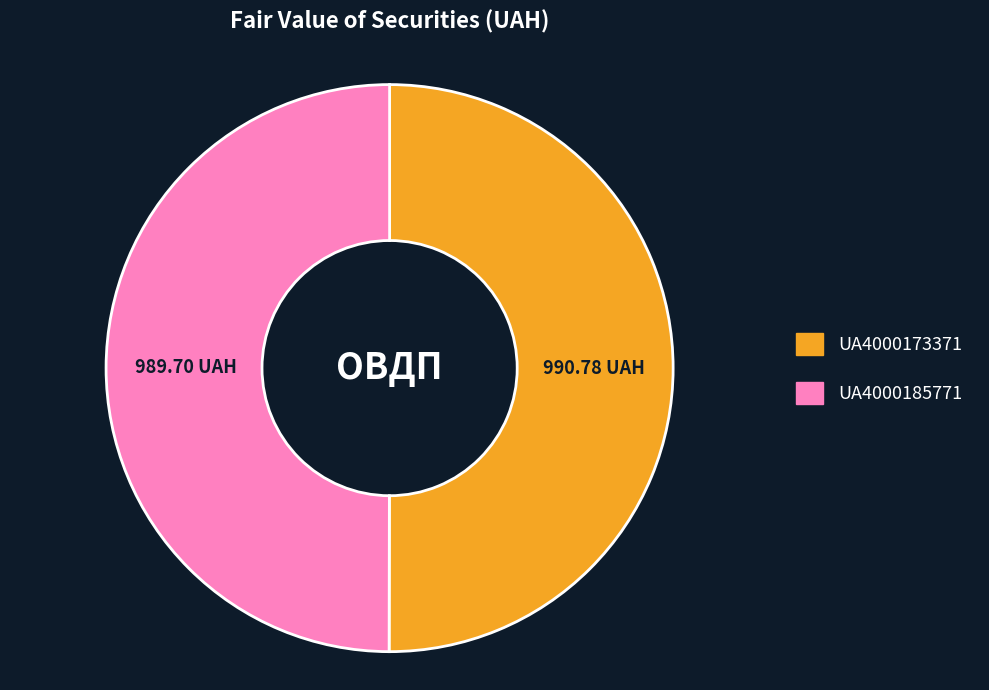

Is the sum of UA4000185771 and UA4000173371 greater than half?

Yes